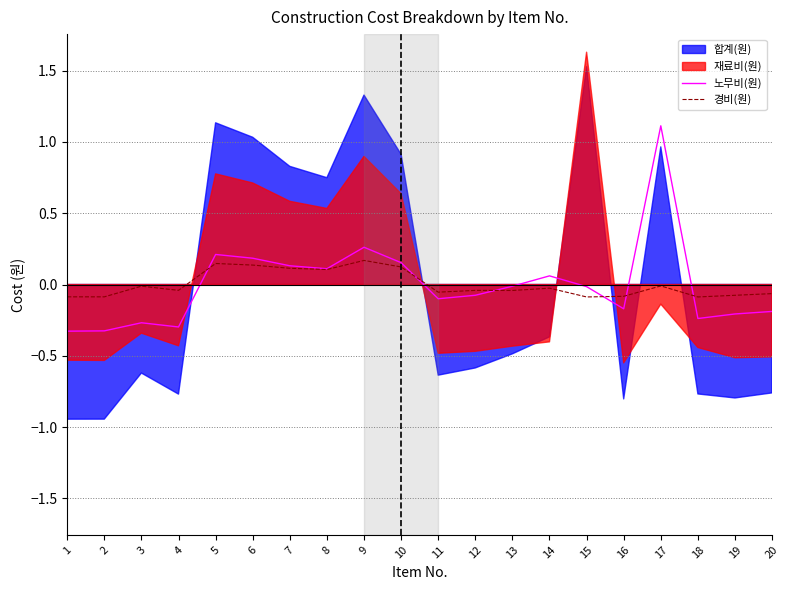

How many lines are shown in the chart?

2